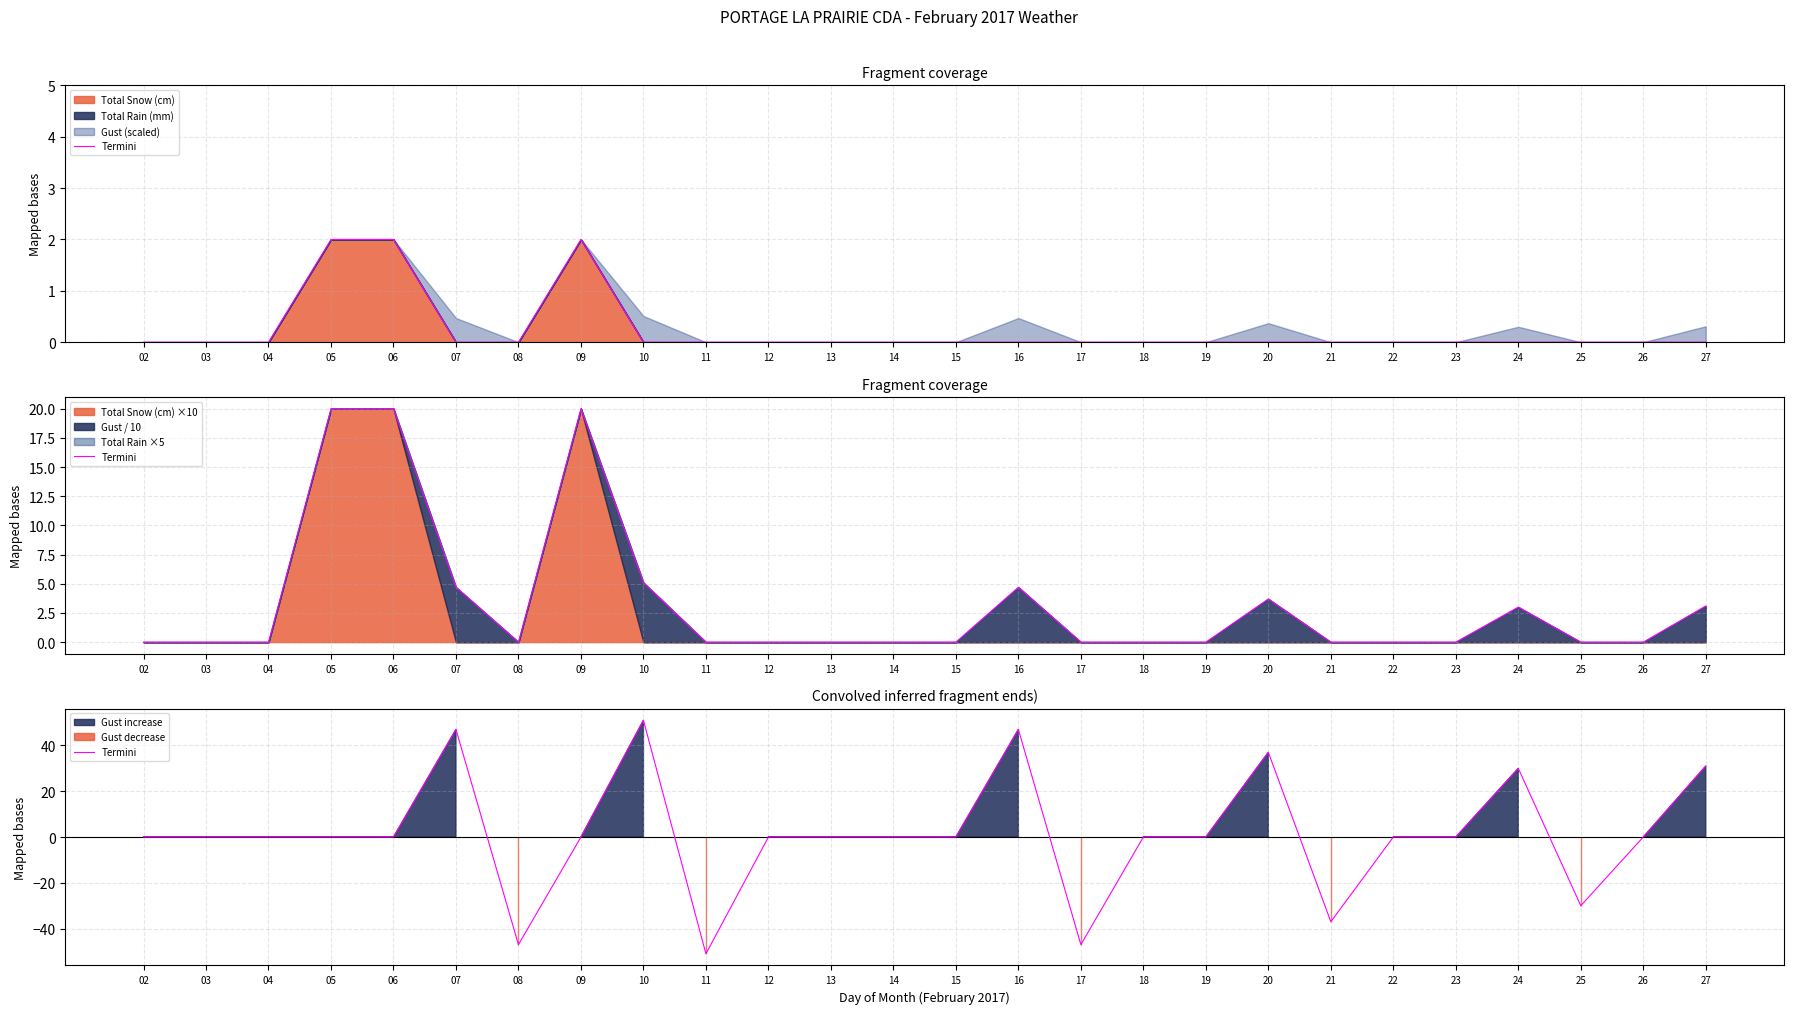

Reading right to left, transcribe all the data shown in this chart.

31	0	-30	30	0	0	-37	37	0	0	-47	47	0	0	0	0	-51	51	0	-47	47	0	0	0	0	0